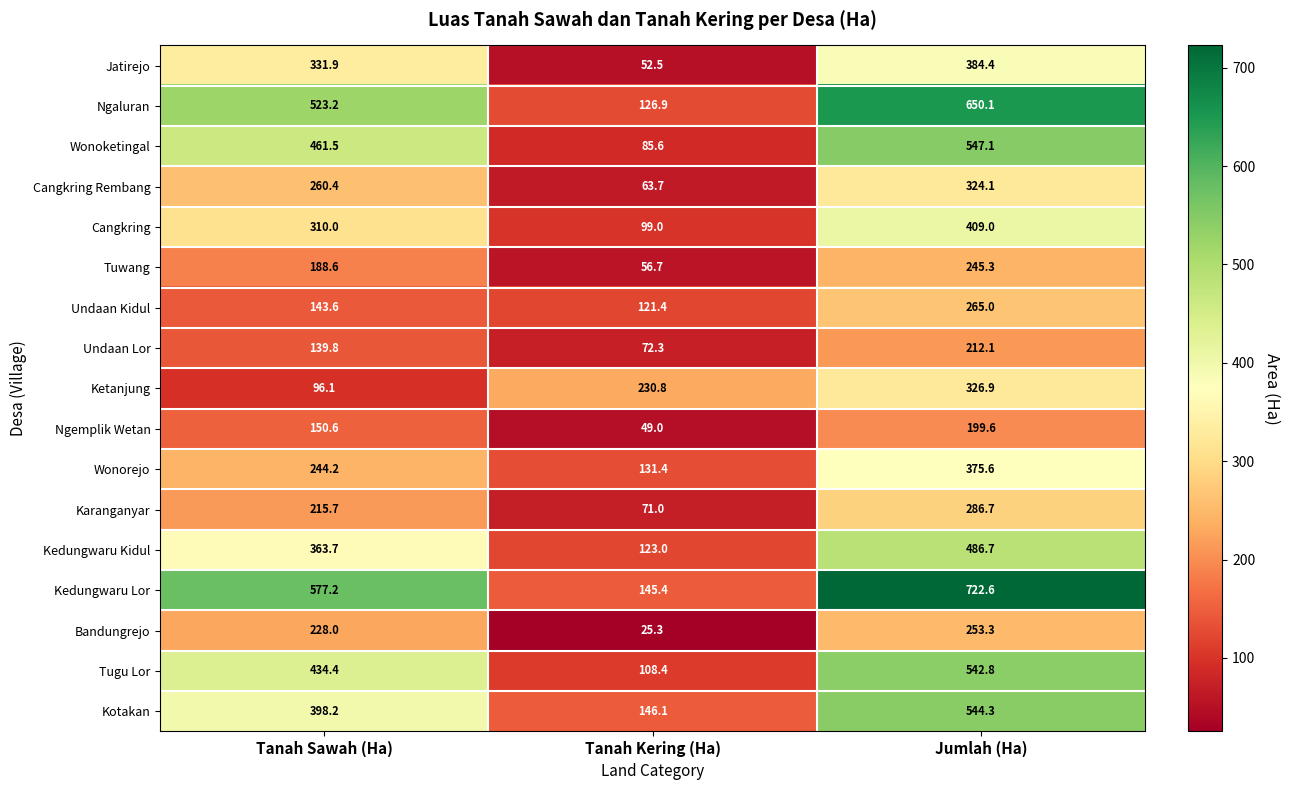

List the labels in order of Wonorejo value, smallest first.

Tanah Kering (Ha), Tanah Sawah (Ha), Jumlah (Ha)